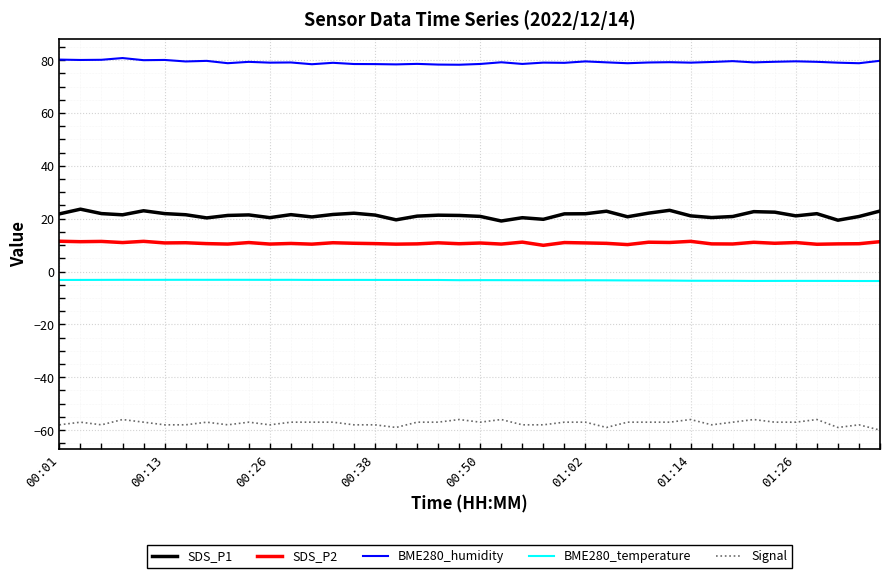

What are all the series names shown in the legend?

SDS_P1, SDS_P2, BME280_humidity, BME280_temperature, Signal